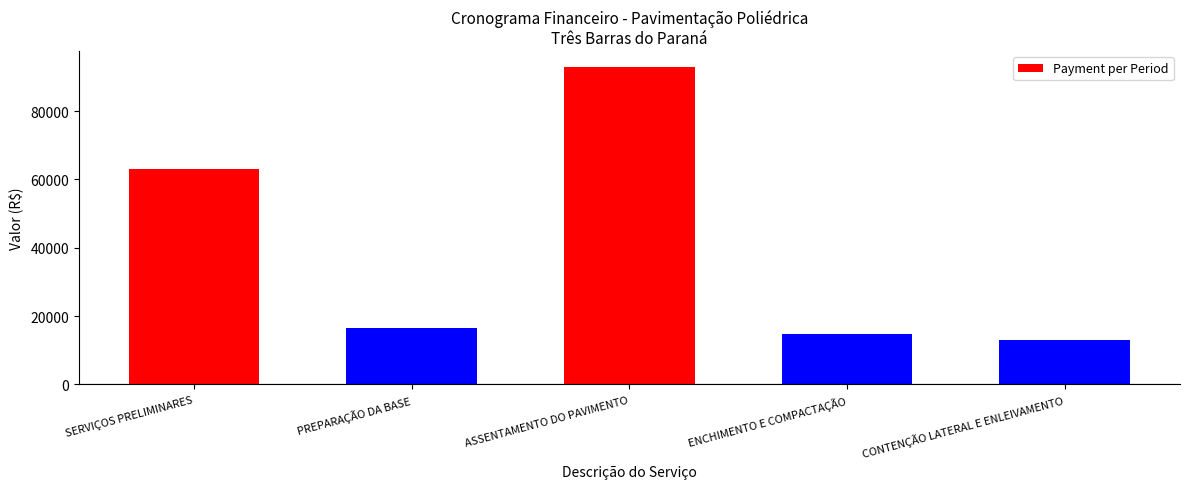

What is the minimum value shown in the chart?

12960.6